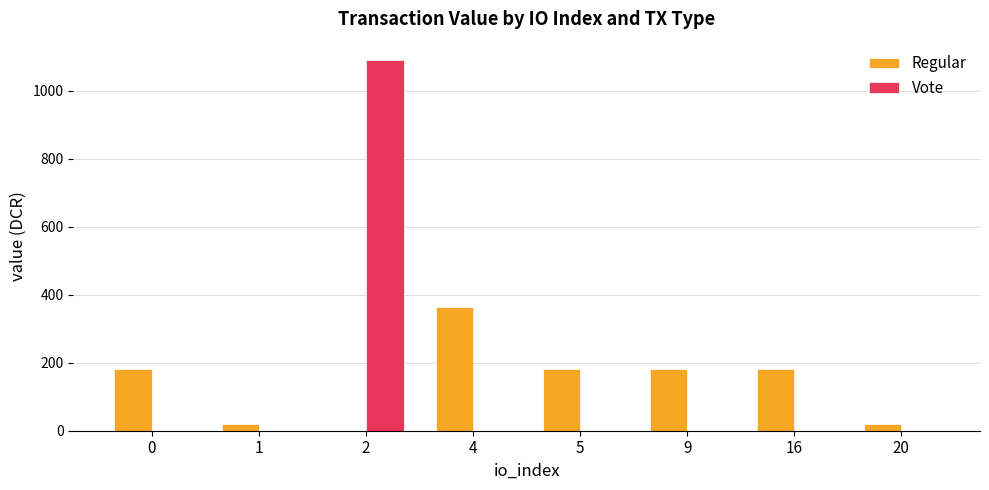

What is the total value across all series at 5?

181.6